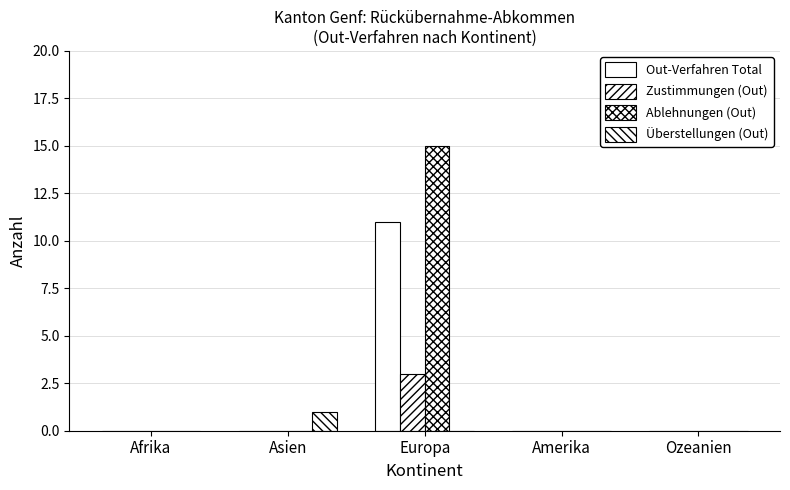

At which category is the sum across all series the highest?

Europa